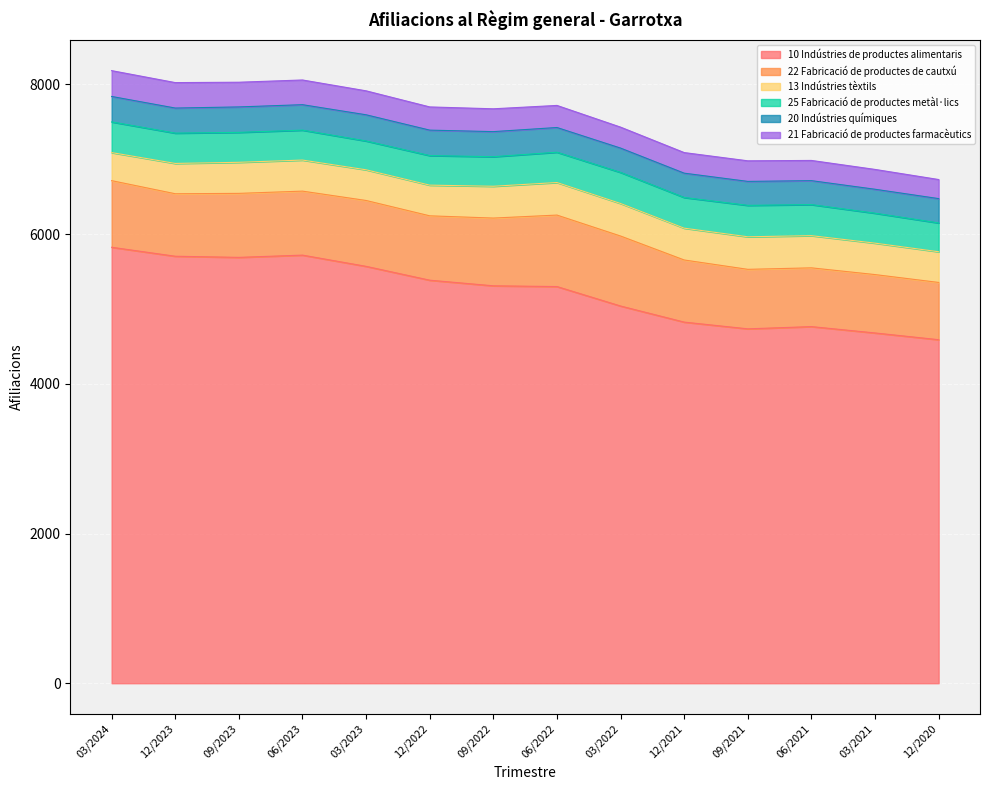

What is the smallest value displayed?

255